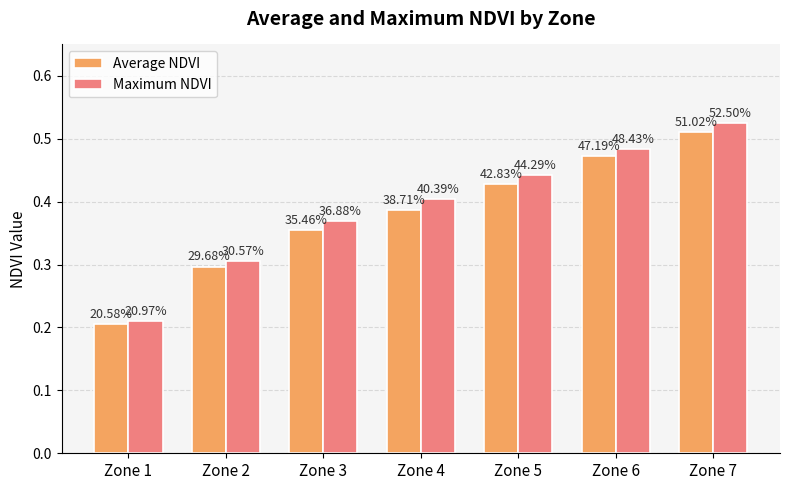

What is the difference between the maximum and minimum values in the Maximum NDVI series?

0.3